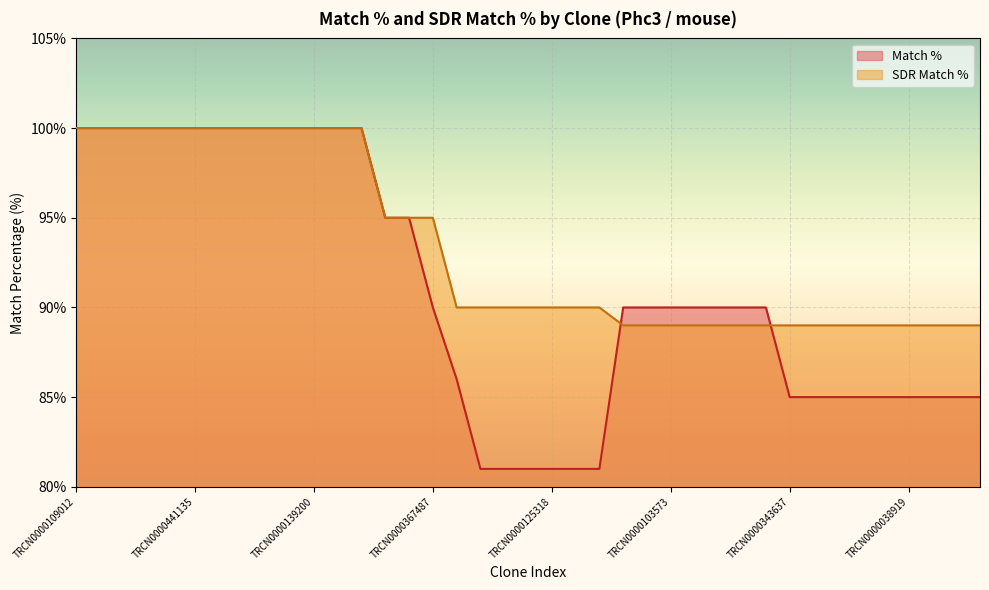

What is the approximate value of Match % at TRCN0000415622, to the nearest 10?

100